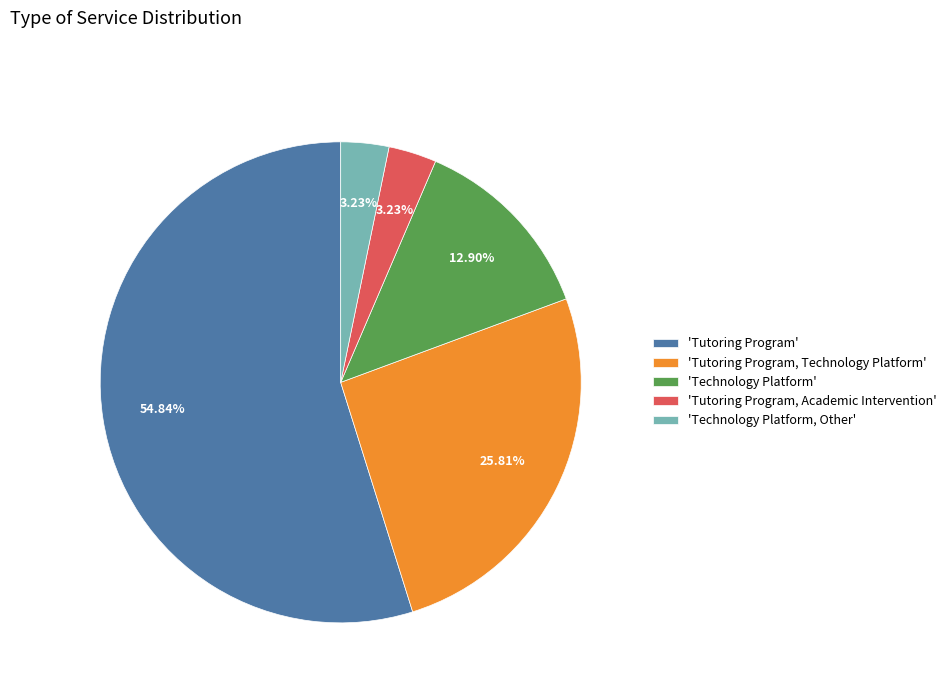

Do 'Tutoring Program' and 'Technology Platform' together represent more than half of the pie?

Yes